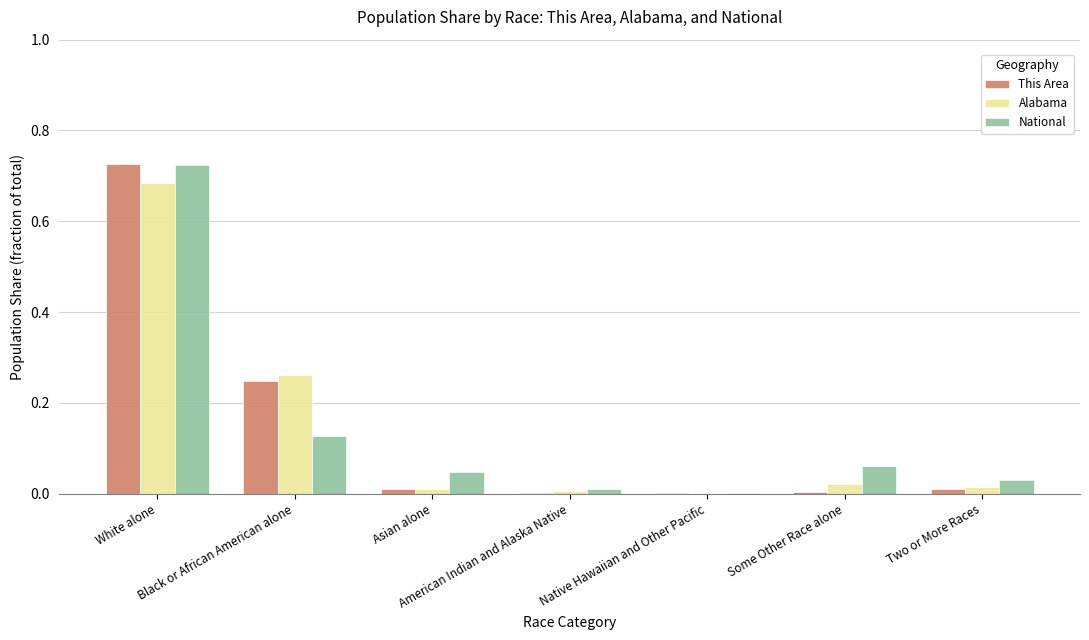

At which category is the sum across all series the highest?

White alone